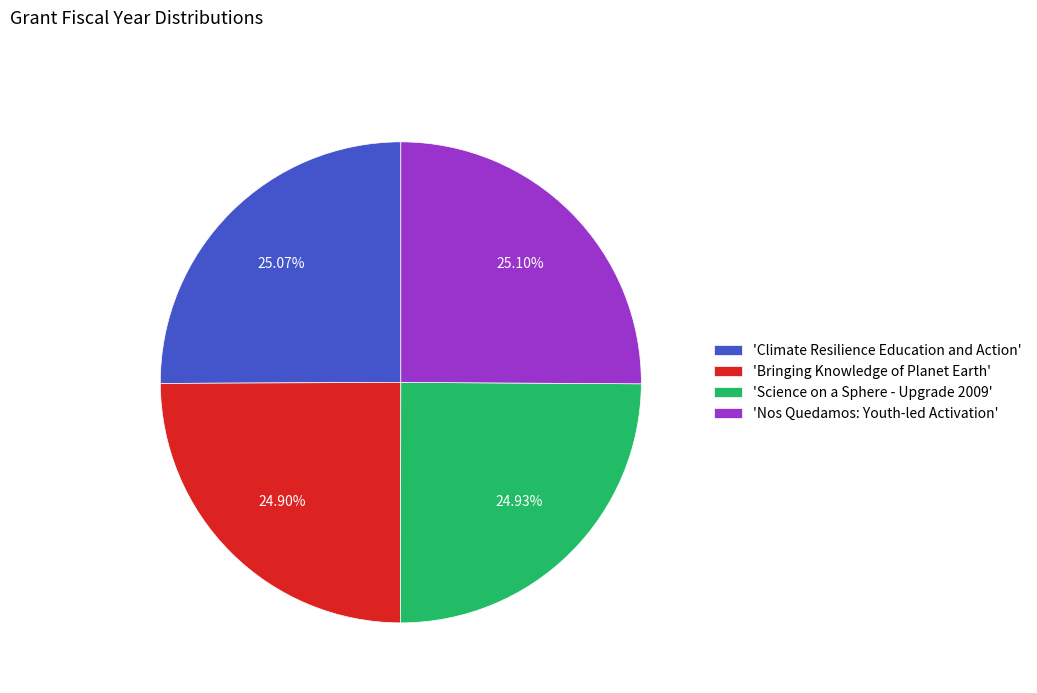

Is there a majority slice in this chart?

No